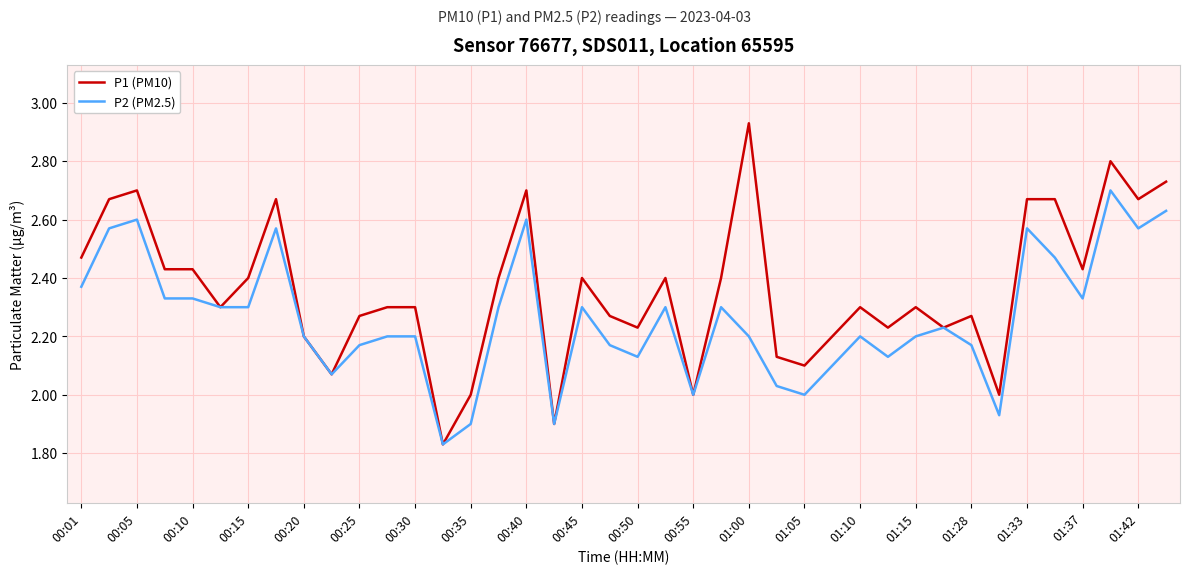

Is this an area chart (filled region under the line)?

No